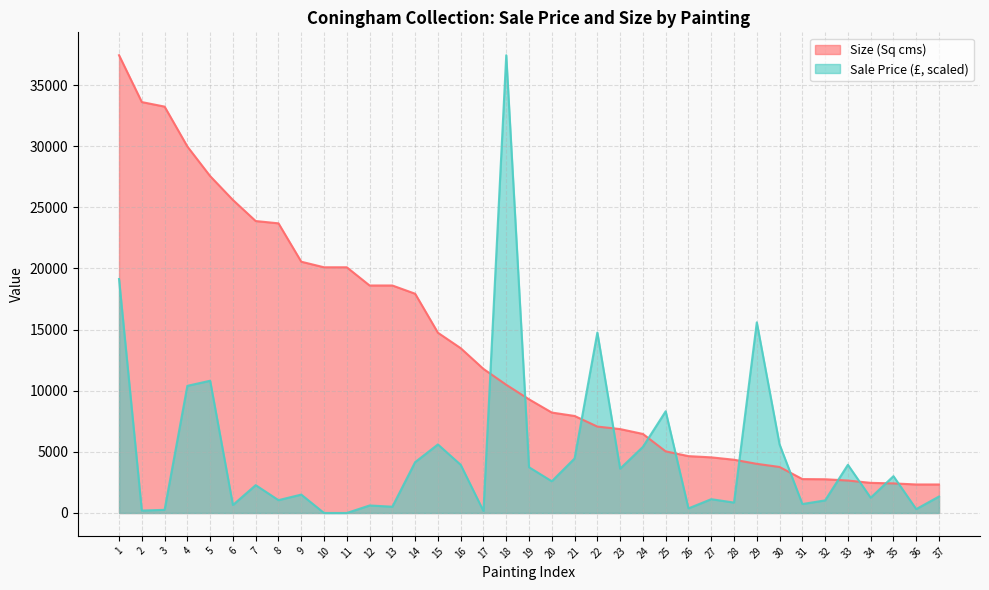

Reading right to left, transcribe all the data shown in this chart.

Sale Price (£): 37=1346.9	36=316.9	35=3010.7	34=1247.9	33=3941.7	32=1030.0	31=732.9	30=5605.5	29=15588.4	28=851.7	27=1129.0	26=376.3	25=8319.1	24=5407.4	23=3624.8	22=14756.5	21=4456.7	20=2594.8	19=3743.6	18=37436.0	17=158.5	16=3941.7	15=5605.5	14=4159.6	13=515.0	12=614.0	11=0.0	10=0.0	9=1505.4	8=1049.8	7=2277.9	6=653.6	5=10814.8	4=10398.9	3=257.5	2=198.1	1=19134.0
Size (Sq cms): 37=2332.0	36=2332.0	35=2420.0	34=2464.0	33=2655.0	32=2760.0	31=2773.0	30=3763.0	29=4020.0	28=4355.0	27=4550.0	26=4650.0	25=5040.0	24=6464.0	23=6862.0	22=7068.0	21=7935.0	20=8214.0	19=9296.0	18=10486.0	17=11781.0	16=13478.0	15=14741.0	14=17931.0	13=18605.0	12=18605.0	11=20094.0	10=20094.0	9=20550.0	8=23688.0	7=23876.0	6=25599.0	5=27550.0	4=29970.0	3=33234.0	2=33605.0	1=37436.0